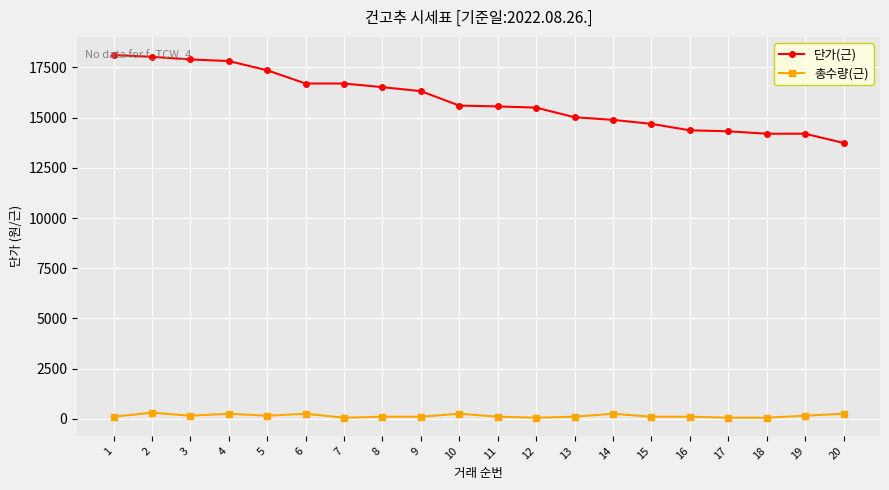

Rank the series by their maximum value, from lowest to highest.

총수량(근), 단가(근)